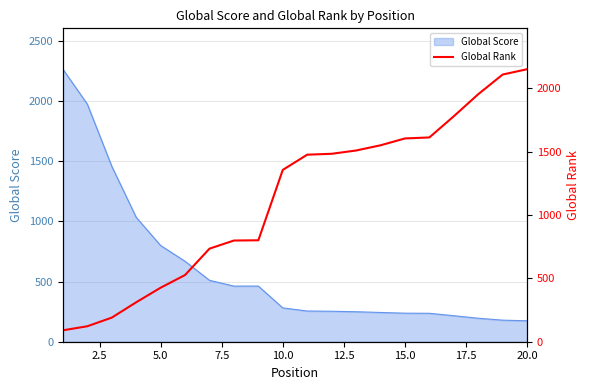

What is the minimum value for Global Score?

174